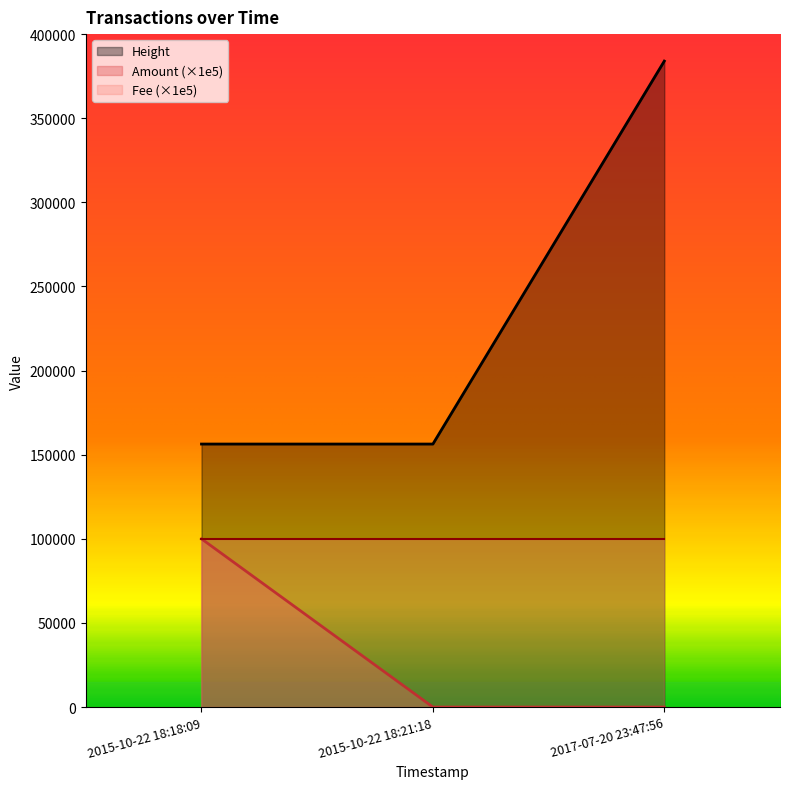

What is the total value across all series at 2015-10-22 18:21:18?

156343